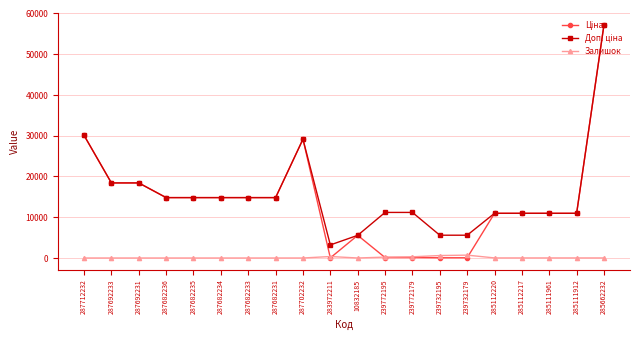

Which label corresponds to the largest value in the chart?

285662232